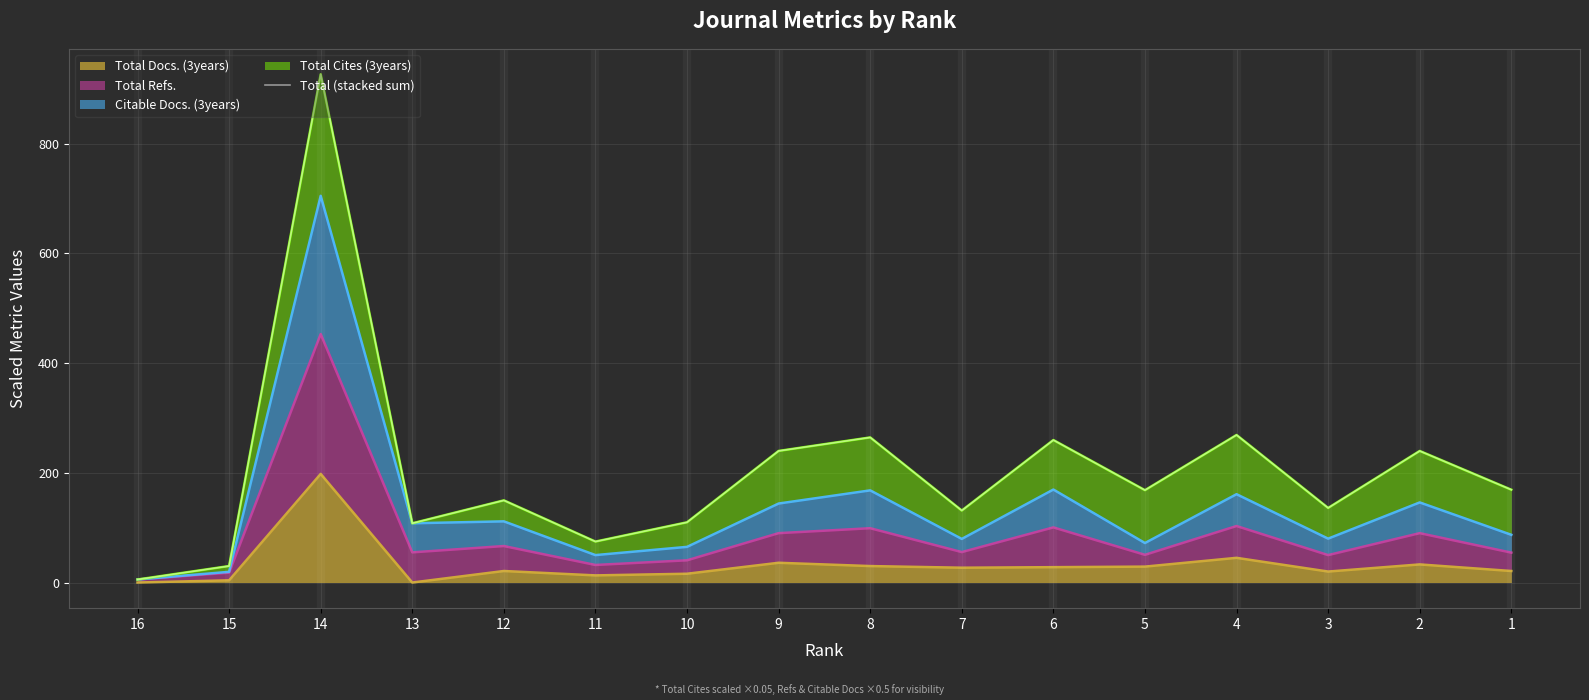

The value of Total Docs. (3years) at 5 is 29. True or false?

True